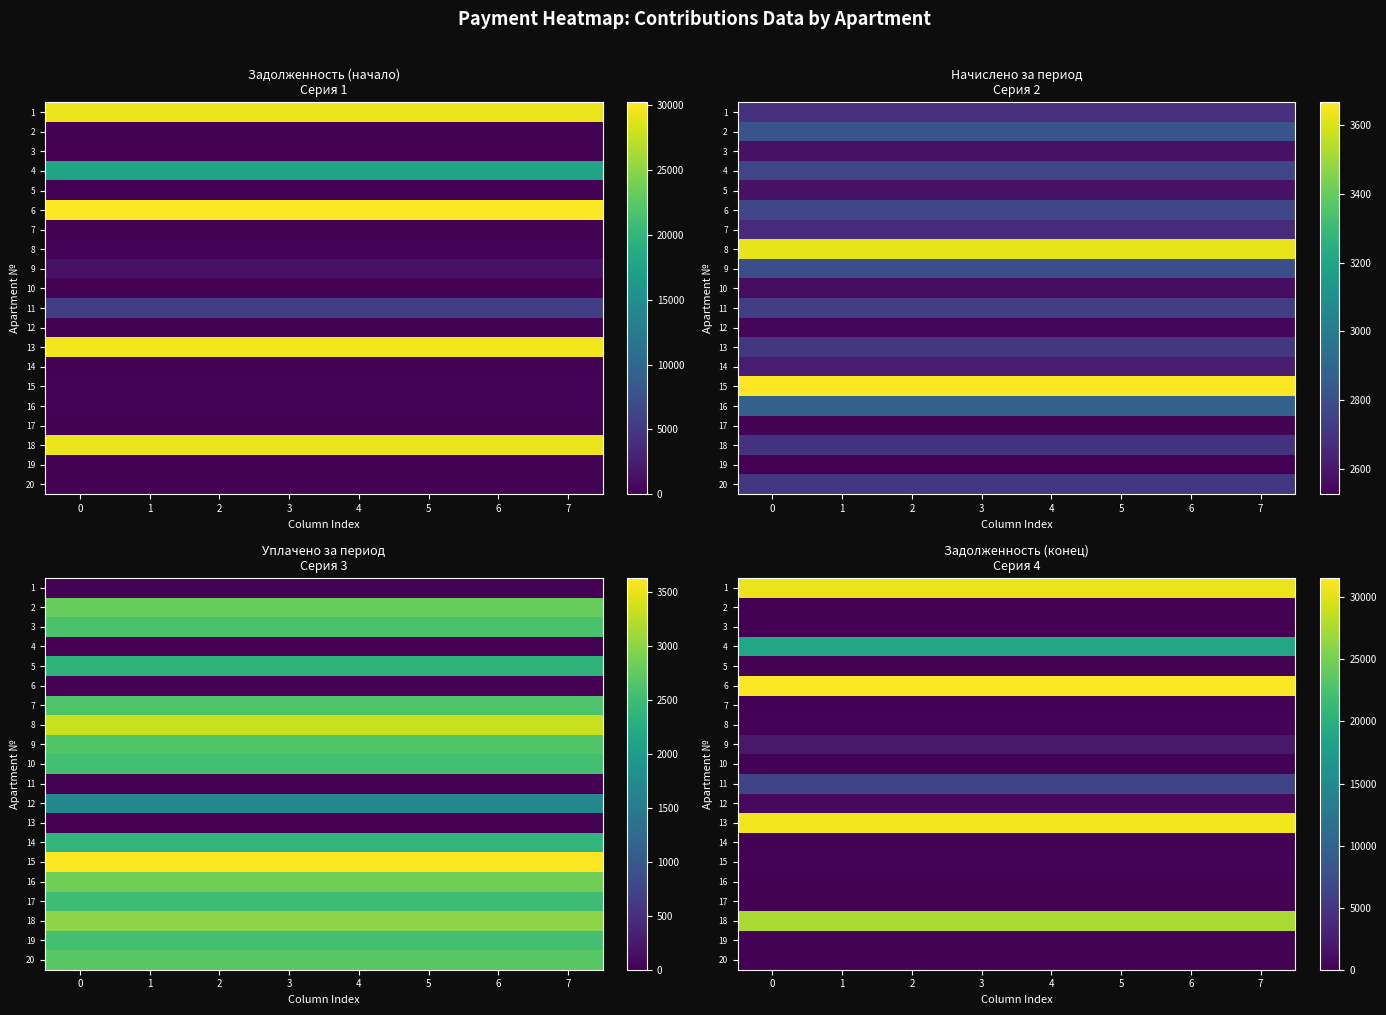

Is the value of 8 at 5 greater than the value of 18 at 6?

No